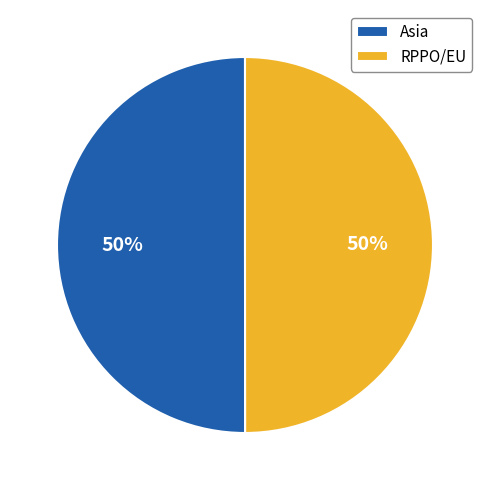

How many segments does this pie chart have?

2